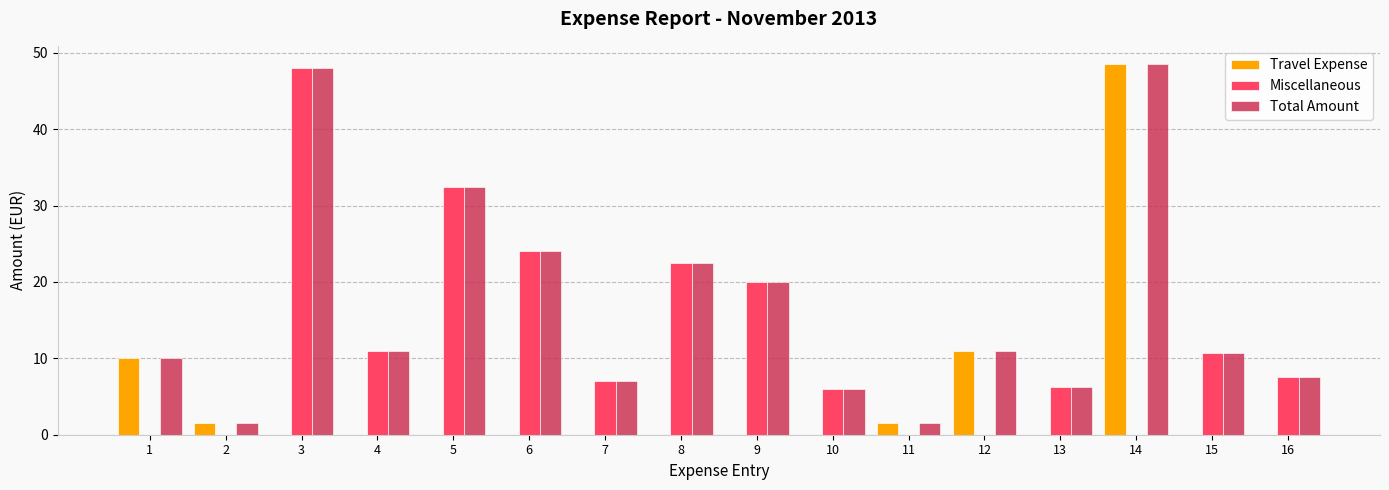

Are the bars horizontal?

No